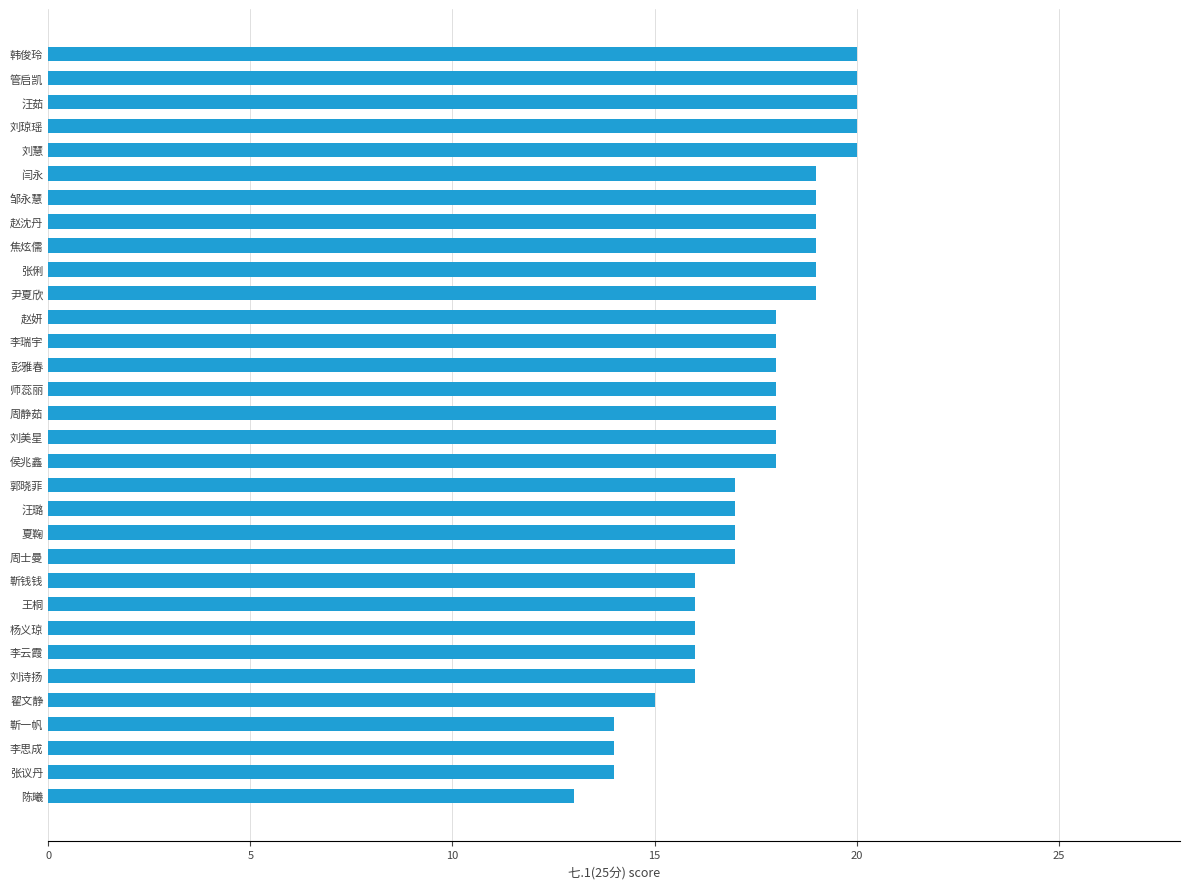

What is the change in value from 刘琼瑶 to 陈曦?

-7